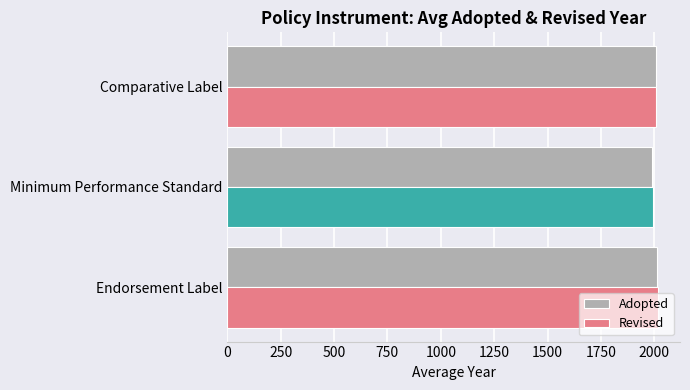

What is the total value across all series at Comparative Label?

4016.3